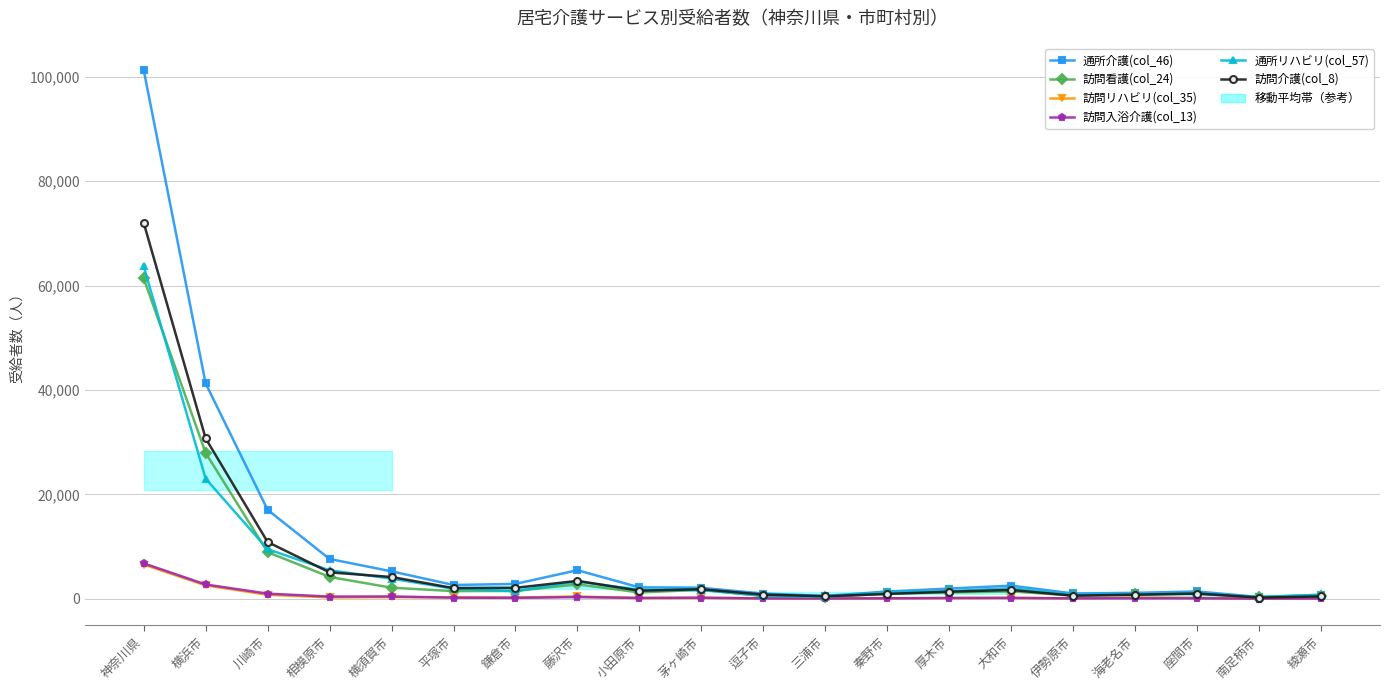

What is the minimum value for 訪問入浴介護(col_13)?

31